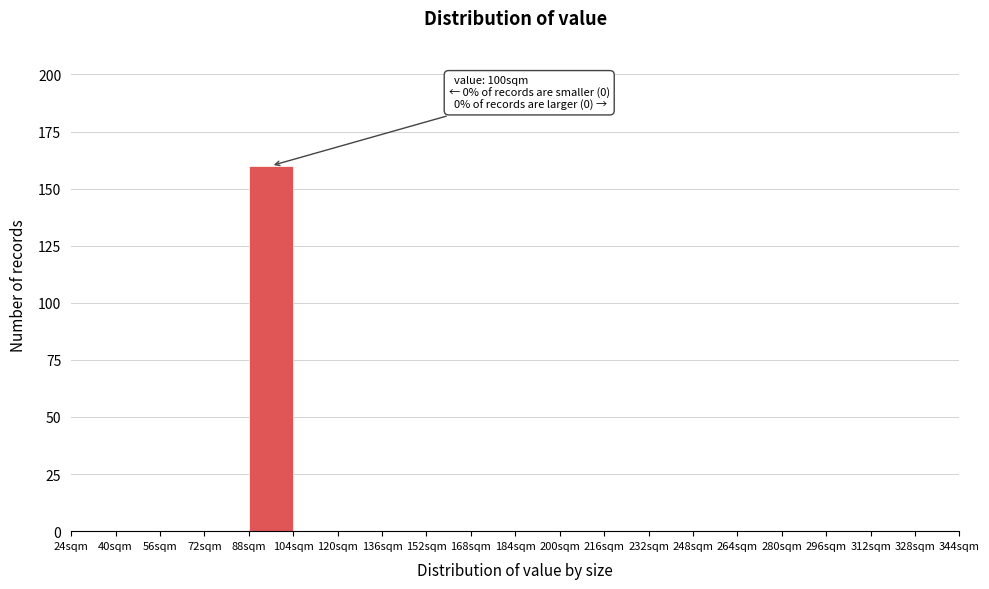

Over which range of the x-axis is the bar tallest?

88 to 104